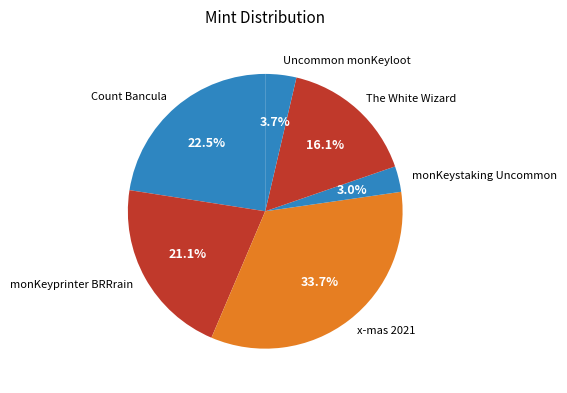

How many segments does this pie chart have?

6